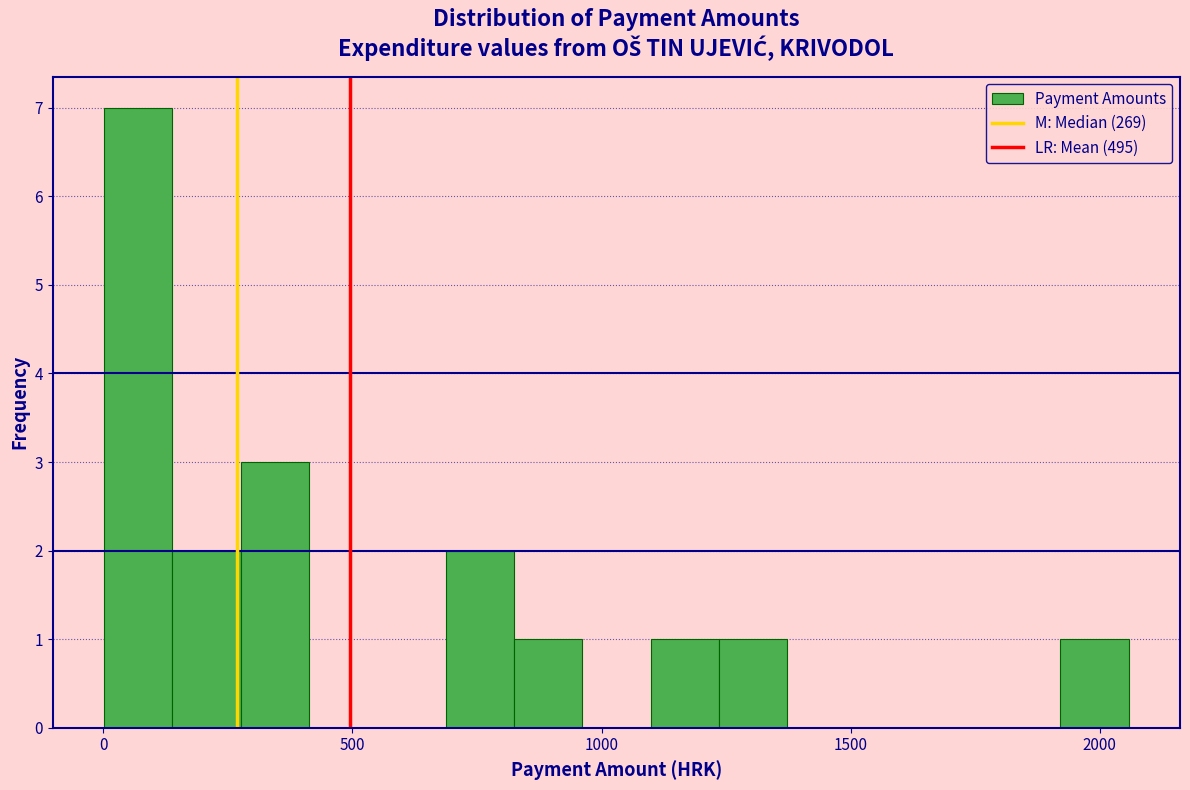

Read against the x-axis, roughly where is the centre of the tallest bar?

50